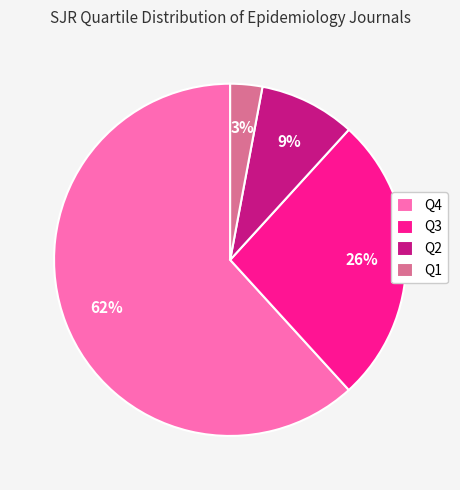

To the nearest percent, what portion does Q1 represent?

3%